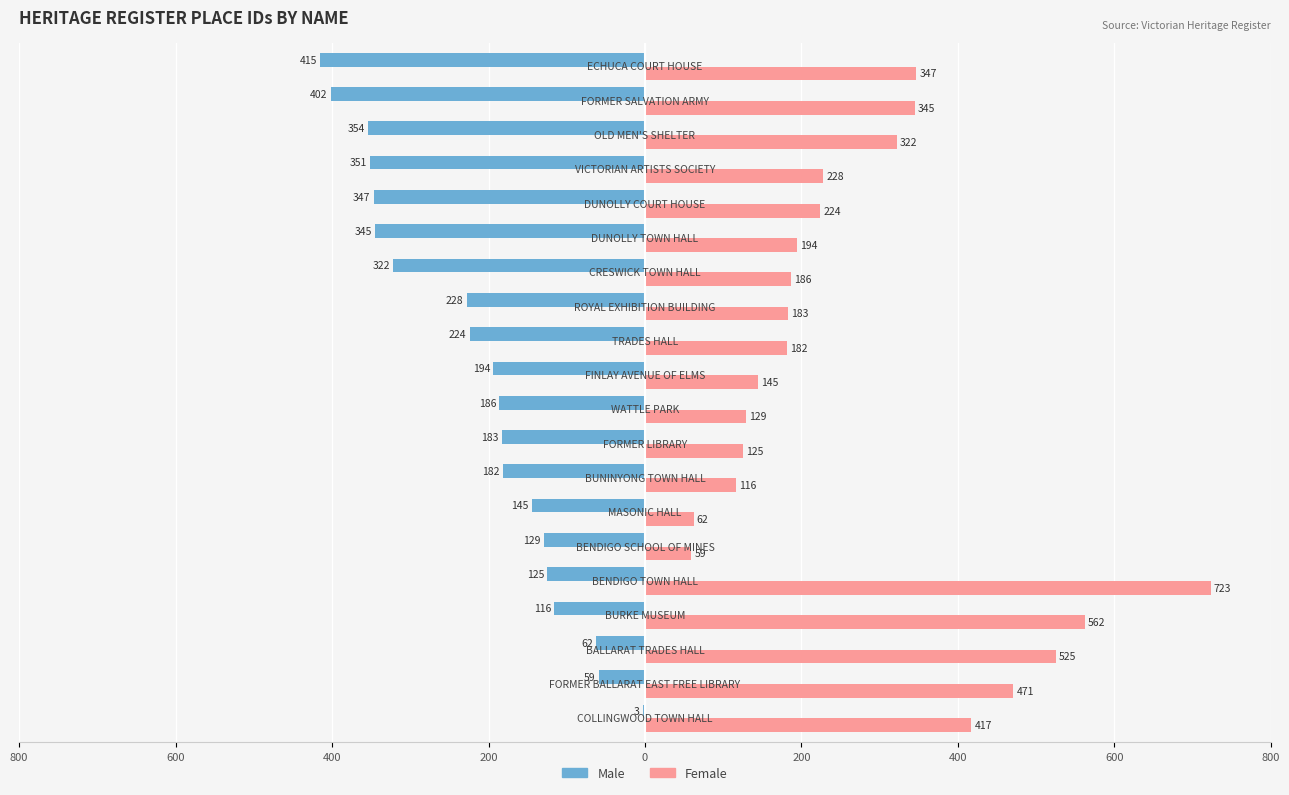

What are all the series names shown in the legend?

Male, Female